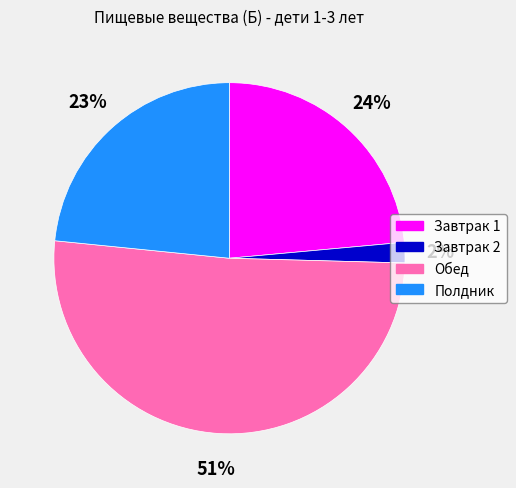

Is there a majority slice in this chart?

Yes